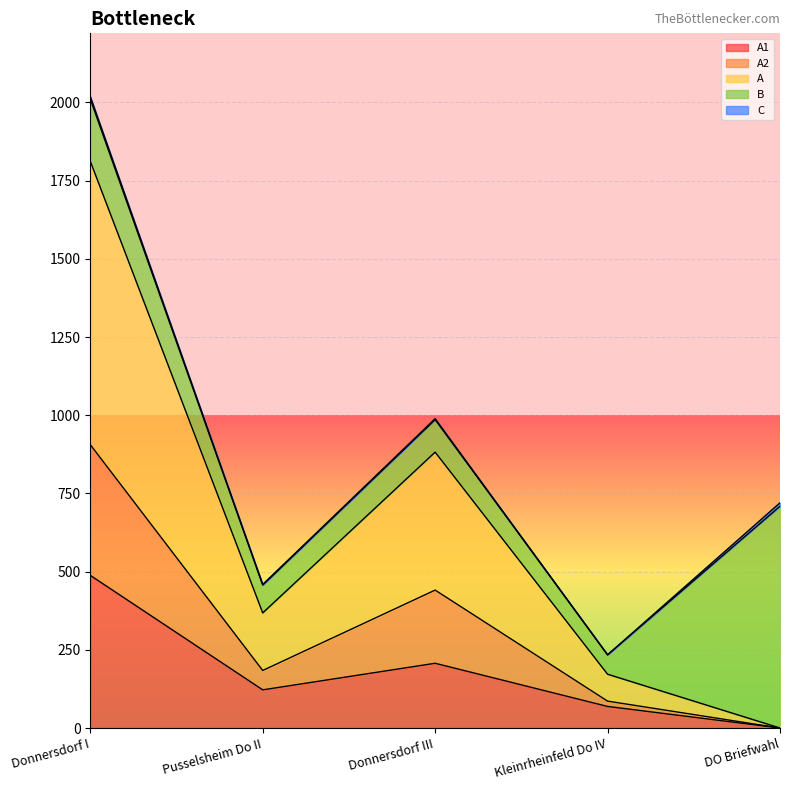

True or false: A1 has a value of 122 at Pusselsheim Do II.

True